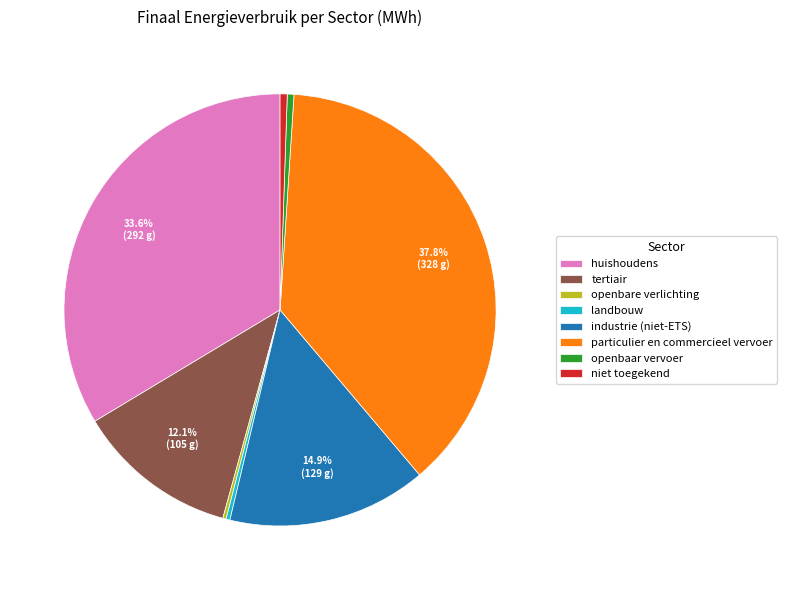

Is there a majority slice in this chart?

No